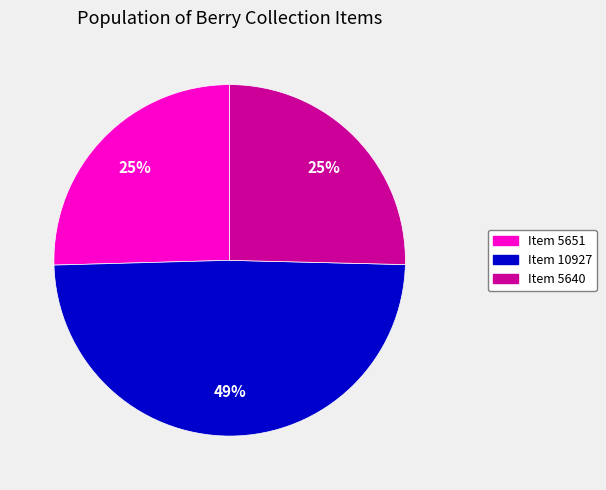

What is the ratio of the value at Item 5651 to the value at Item 5640?

1.0